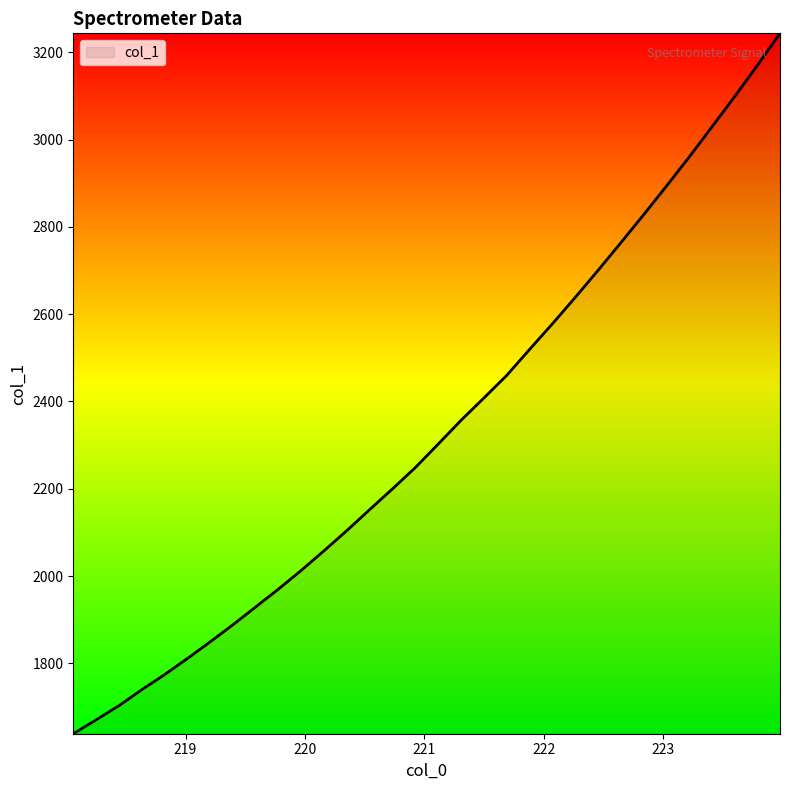

Reading left to right, transcribe all the data shown in this chart.

1638.8	1670.5	1702.9	1739.5	1774.1	1811.1	1849.3	1888.6	1929.4	1970.5	2013.4	2058.4	2104.6	2152.7	2200.1	2248.9	2302.5	2356.8	2407.8	2459.5	2518.9	2577.5	2637.8	2699.6	2762.9	2827.0	2892.5	2959.2	3028.4	3097.9	3169.5	3243.4